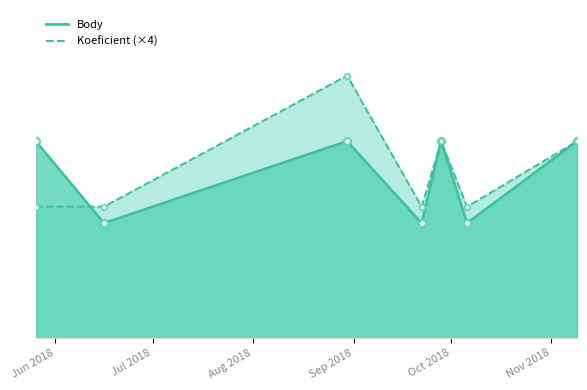

What is the smallest value displayed?

7